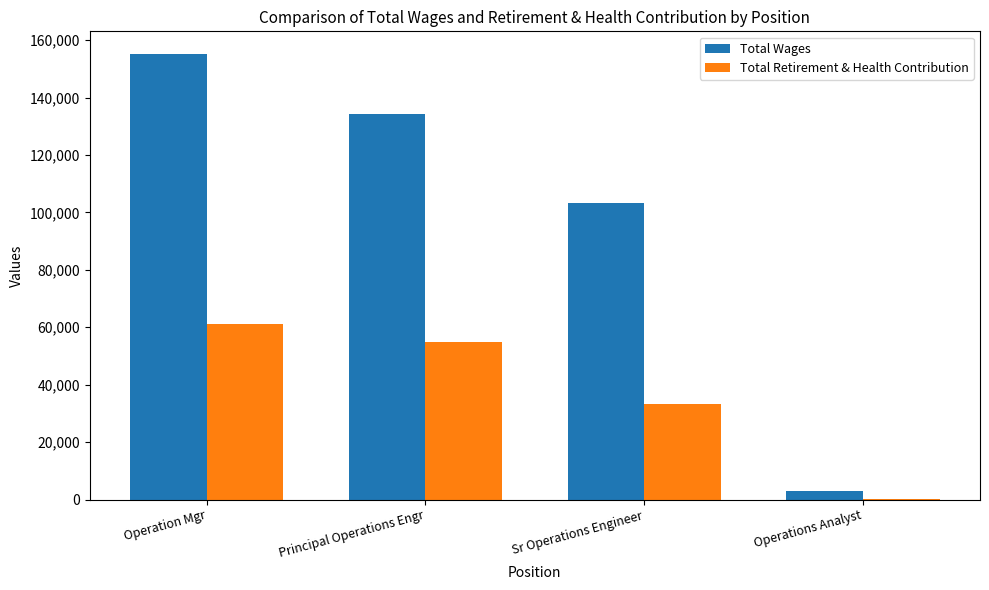

Reading right to left, what are all the values shown in this chart?

Total Wages: Operations Analyst=2888	Sr Operations Engineer=103285	Principal Operations Engr=134380	Operation Mgr=155303
Total Retirement & Health Contribution: Operations Analyst=285	Sr Operations Engineer=33379	Principal Operations Engr=54793	Operation Mgr=60978